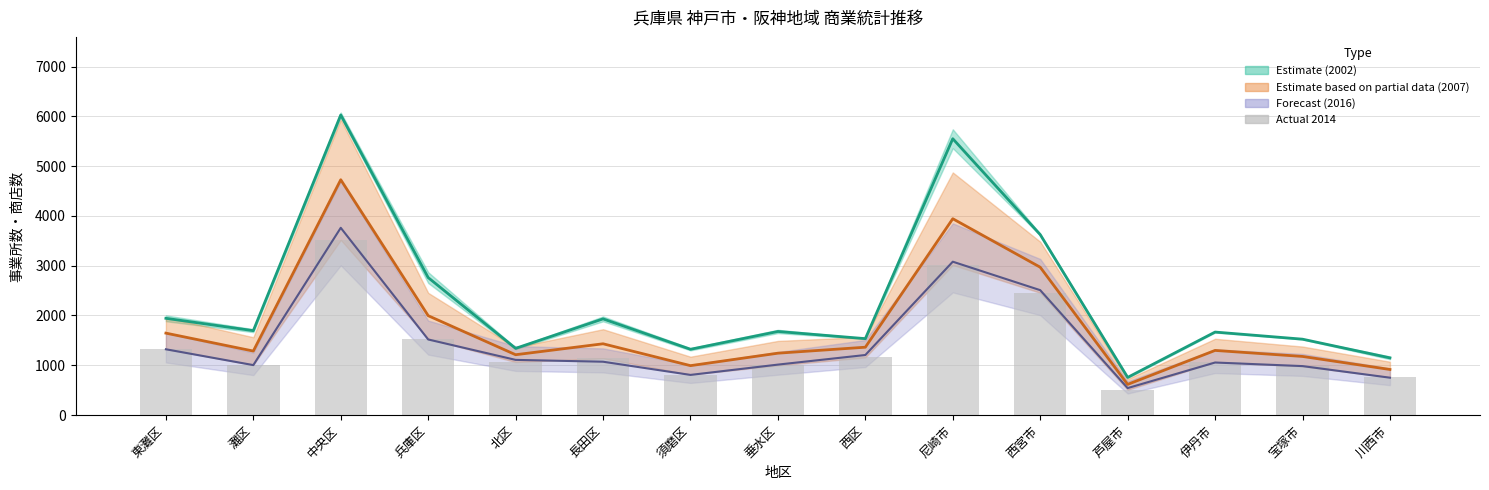

What position from the right is 須磨区?

9